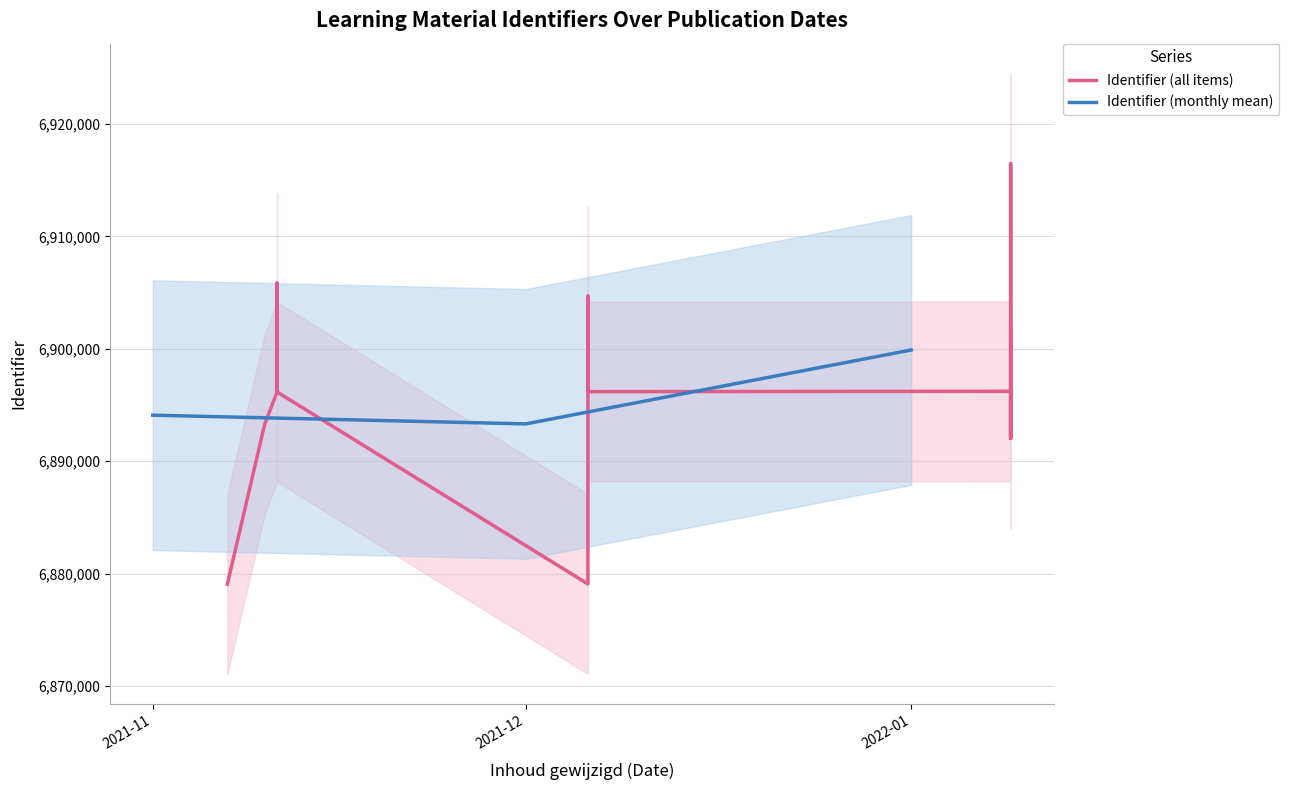

Where is Identifier (monthly mean) nearest to the value 6896604?

2021-11